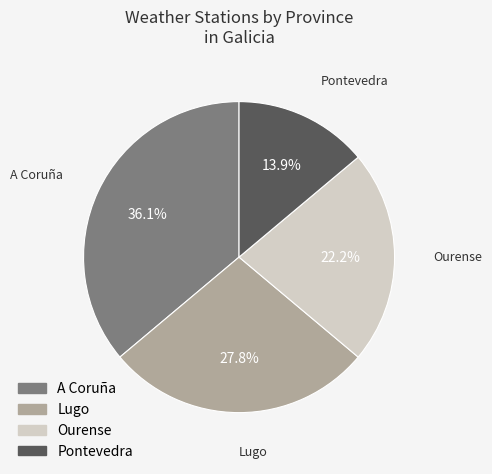

Is Lugo the majority of the pie?

No